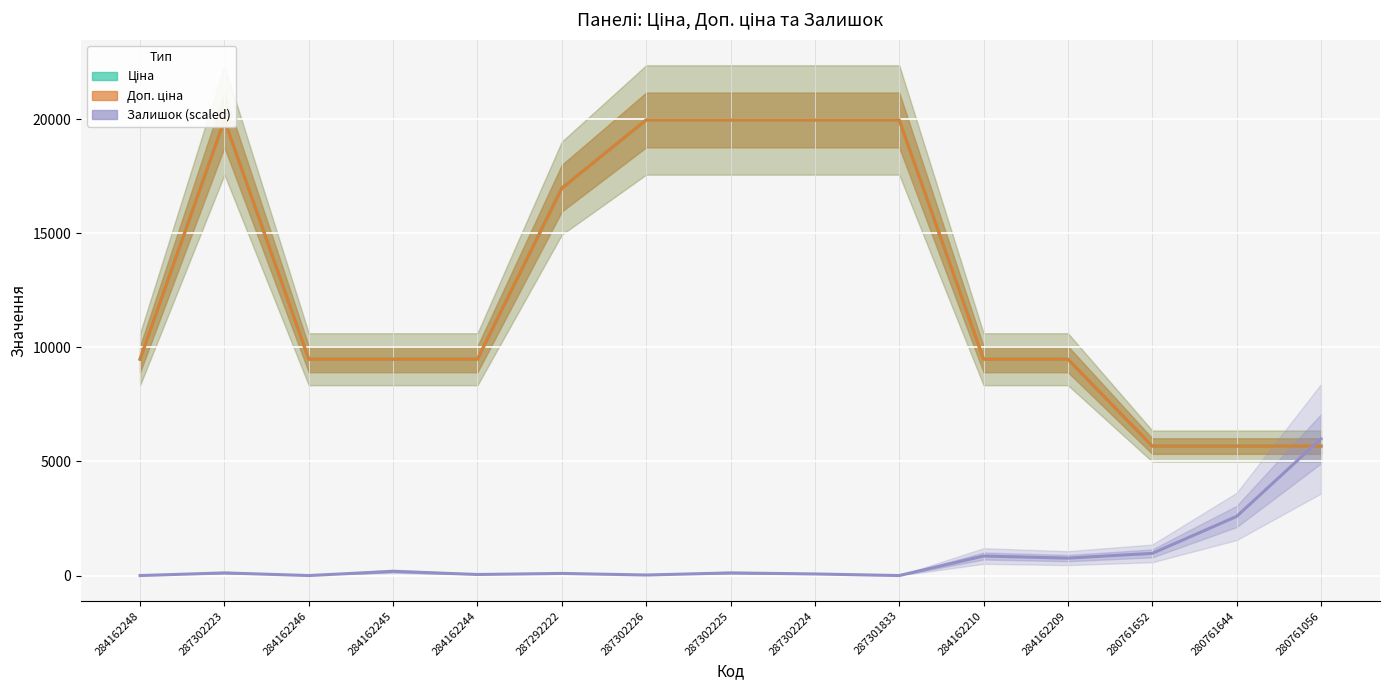

The Залишок (scaled) series shows 81.8 at 284162244. True or false?

False